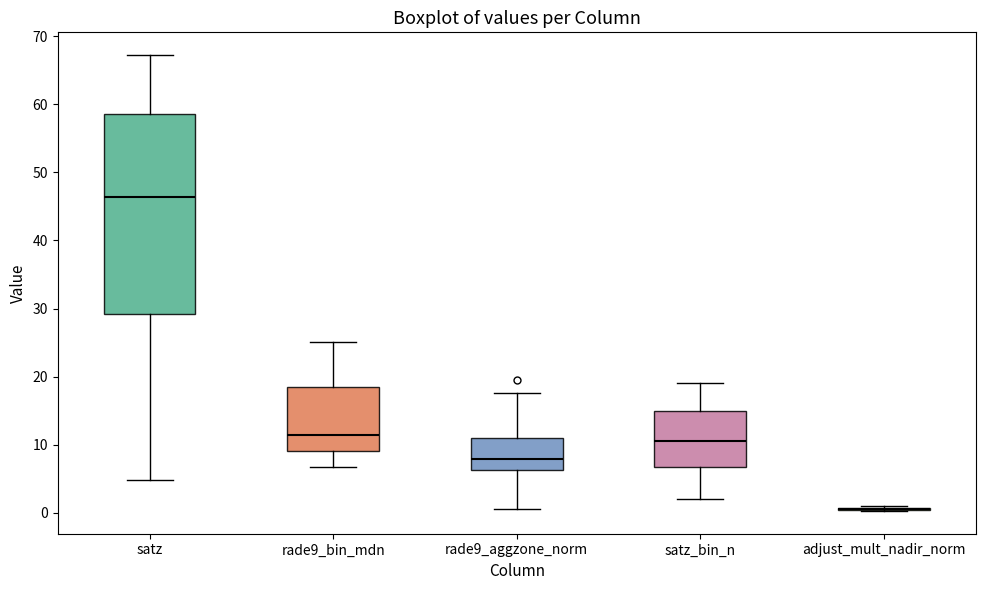

Reading left to right, read every box against the y-axis: the position of its median line, the range the box covers, and the ends of its whiskers. The values are not printed on the chart, so give them approximately, as read against the axis.

satz: median 46, box 29 to 59, whiskers 5 to 67
rade9_bin_mdn: median 11, box 9 to 18, whiskers 7 to 25
rade9_aggzone_norm: median 8, box 6 to 11, whiskers 1 to 18
satz_bin_n: median 11, box 7 to 15, whiskers 2 to 19
adjust_mult_nadir_norm: box collapsed to a line at 1, whiskers 0 to 1